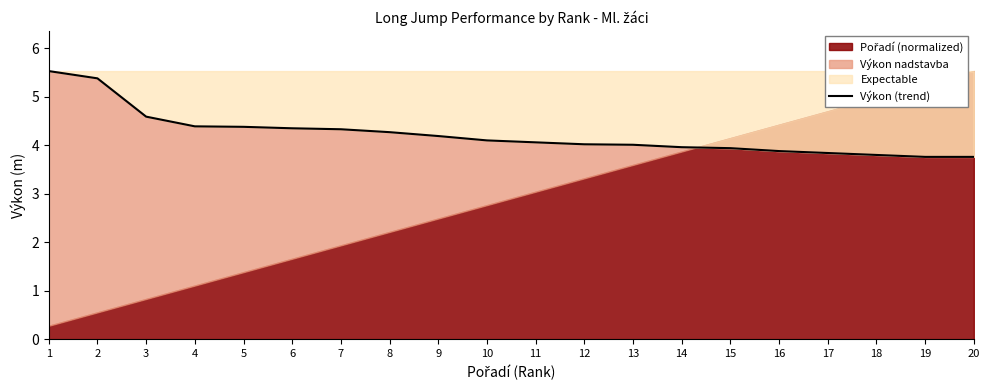

The value at 1 is 3.7. True or false?

False